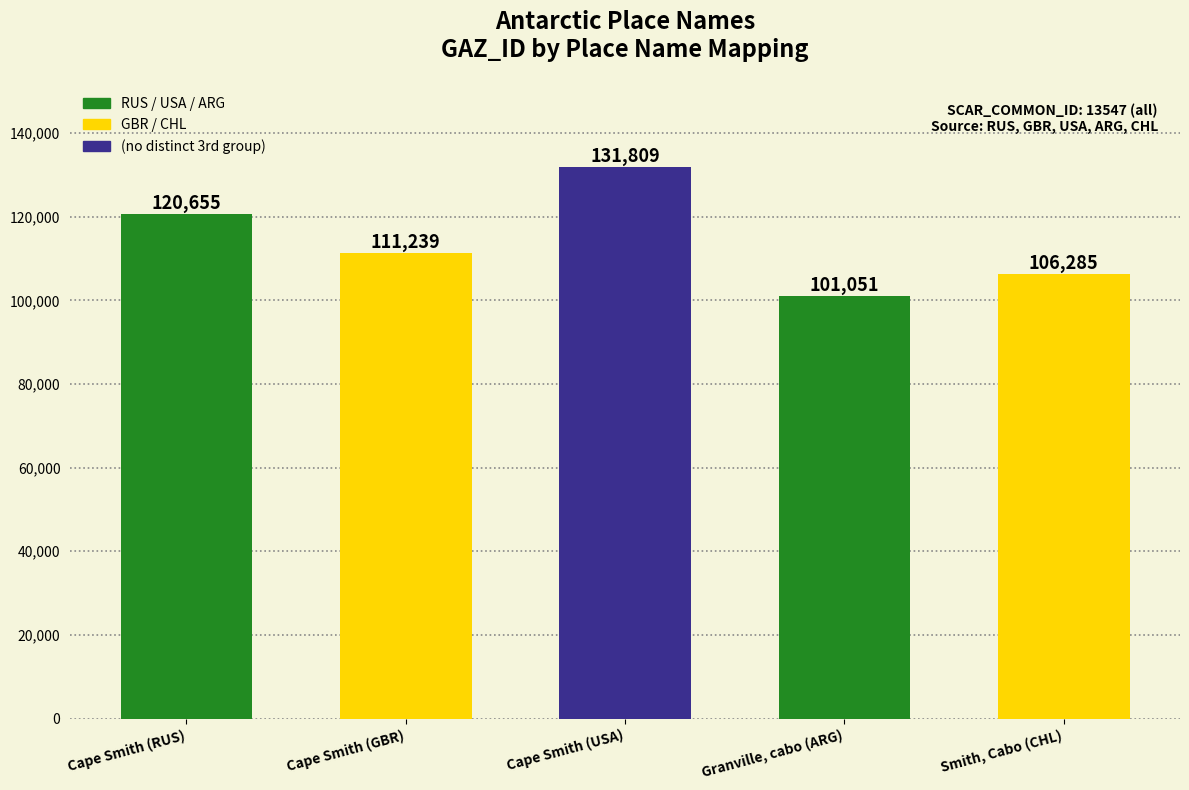

What position from the right is Smith, Cabo (CHL)?

1